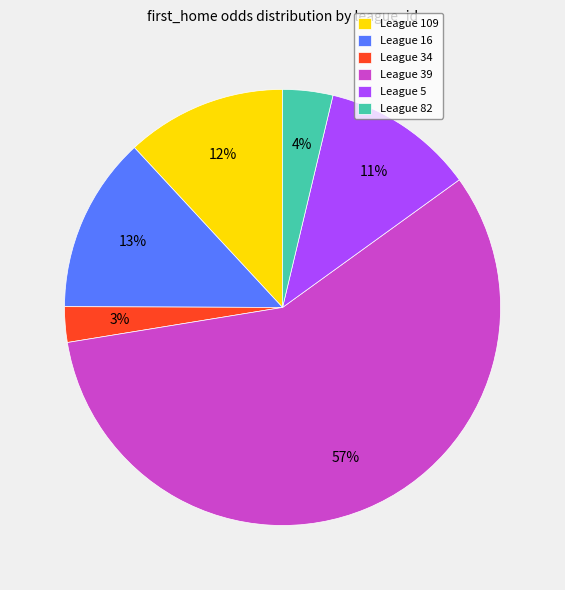

Does any single category account for the majority?

Yes